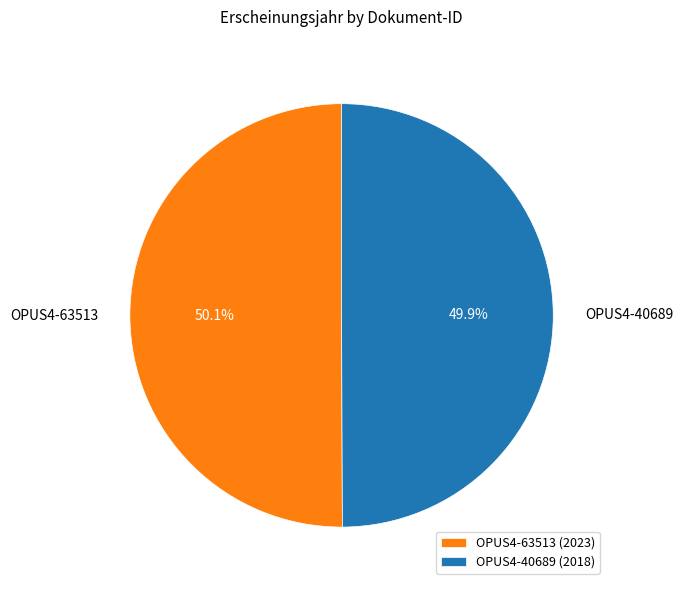

What percentage is NOT represented by OPUS4-40689 (2018)?

50.1%